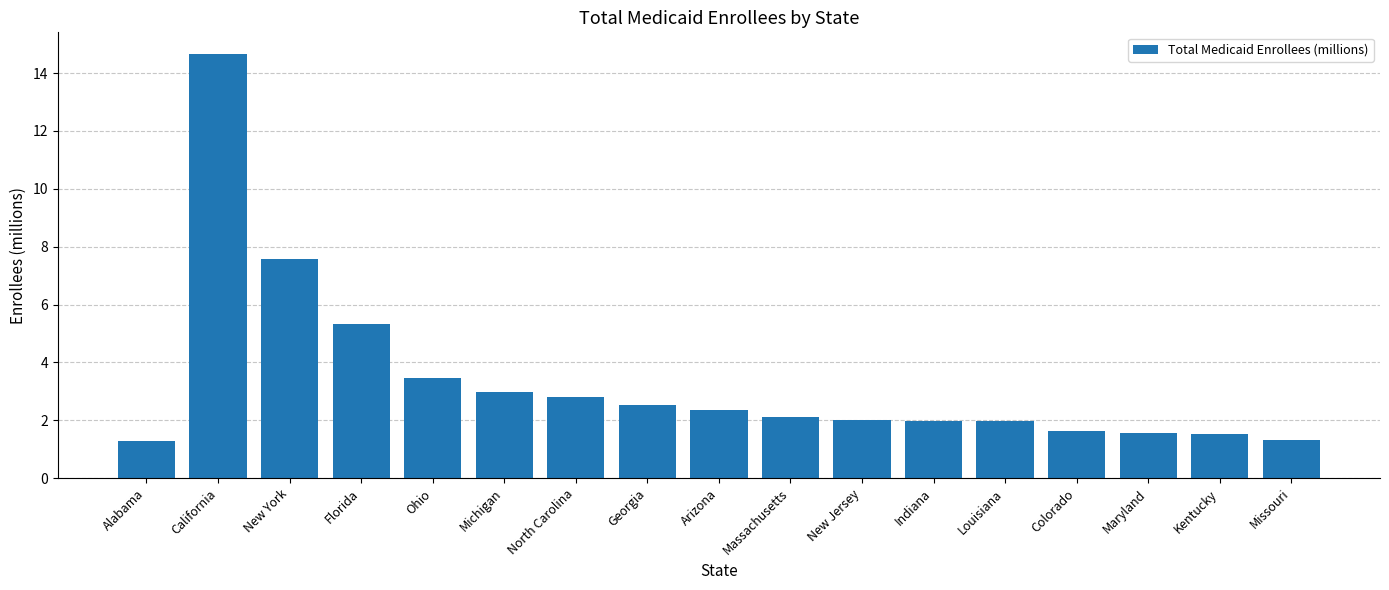

Where is the data nearest to the value 7?

New York